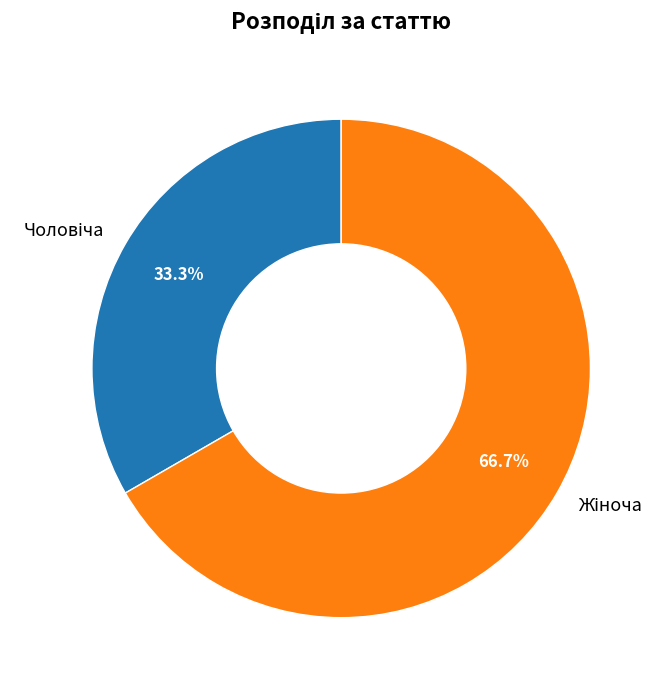

Does any single category account for the majority?

Yes